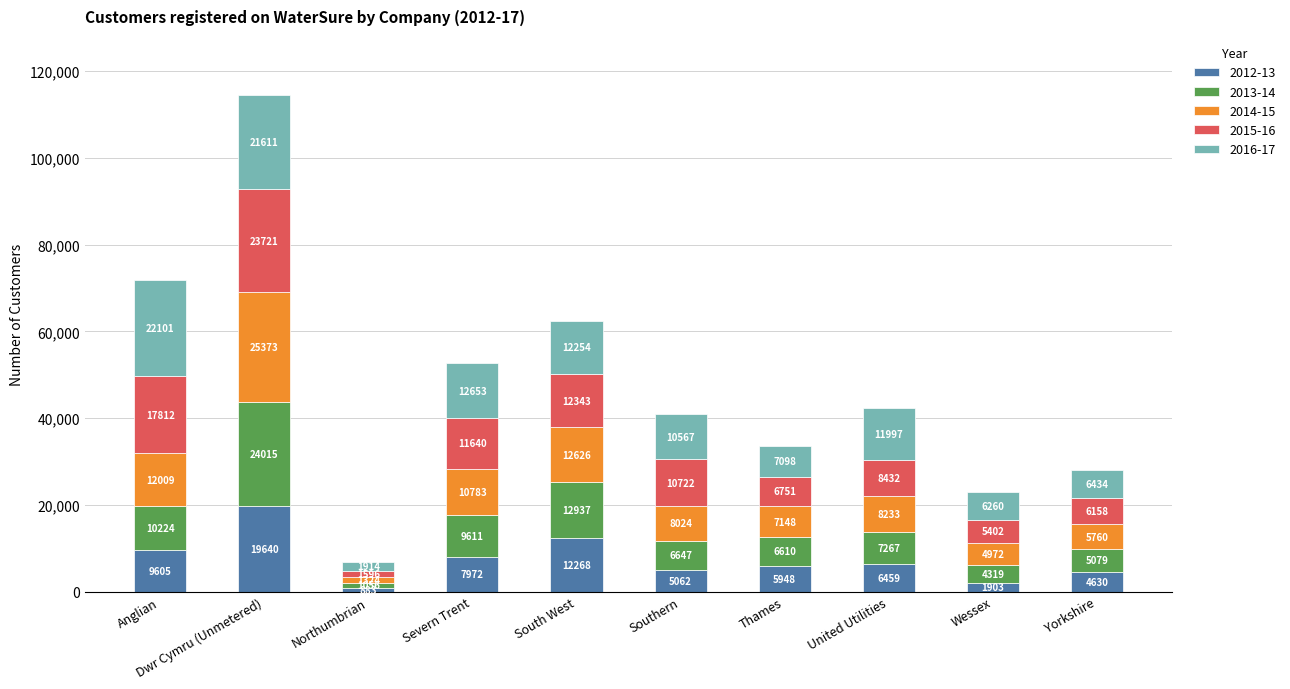

At which label does 2012-13 reach its minimum?

Northumbrian